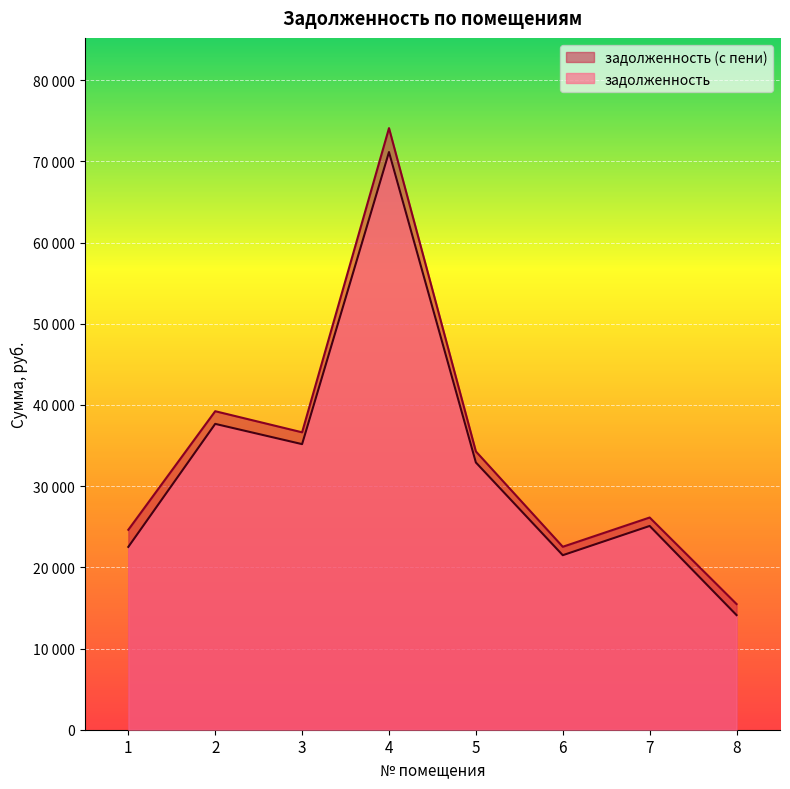

Rank the categories by задолженность value from lowest to highest.

8, 6, 1, 7, 5, 3, 2, 4